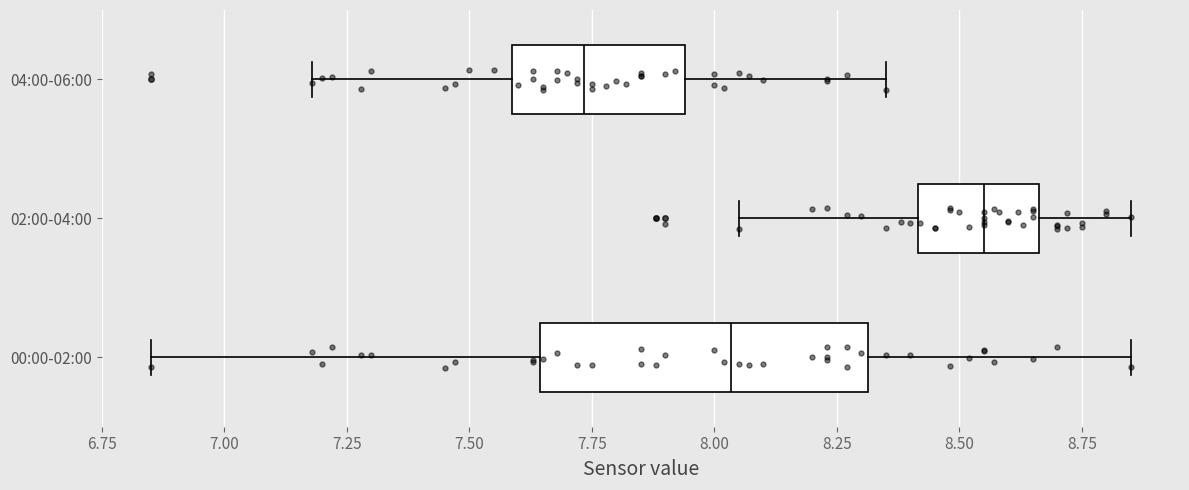

Reading bottom to top, transcribe this box plot: for each box, give where its median line is, the range the box spans, and where its two whiskers end, as read against the x-axis. The values are not printed on the chart, so give them approximately, as read against the axis.

00:00-02:00: median 8.05, box 7.65 to 8.30, whiskers 6.85 to 8.85
02:00-04:00: median 8.55, box 8.40 to 8.65, whiskers 8.05 to 8.85
04:00-06:00: median 7.75, box 7.60 to 7.95, whiskers 7.20 to 8.35